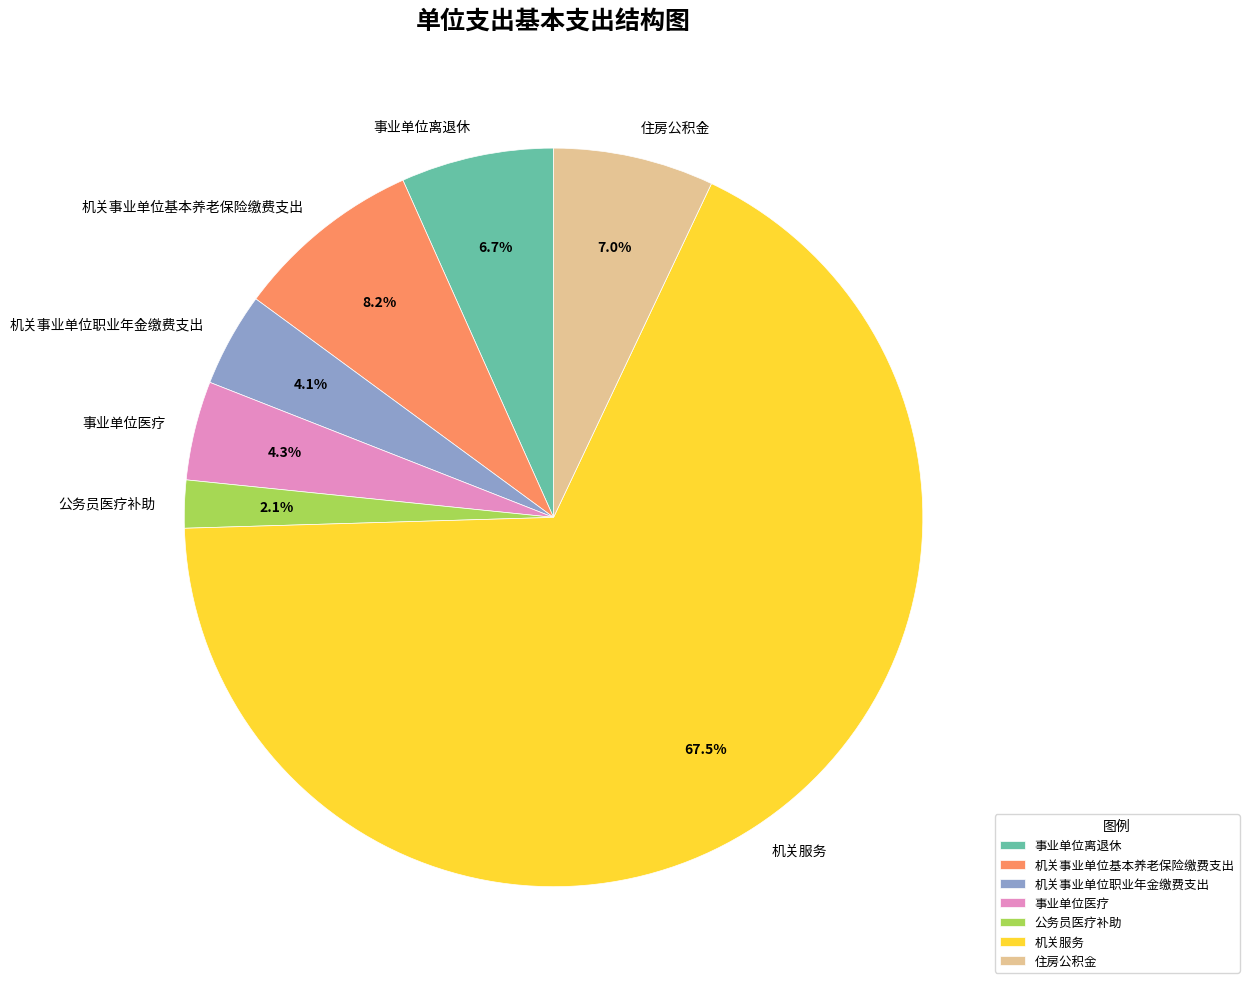

To the nearest percent, what is the average slice percentage?

14%